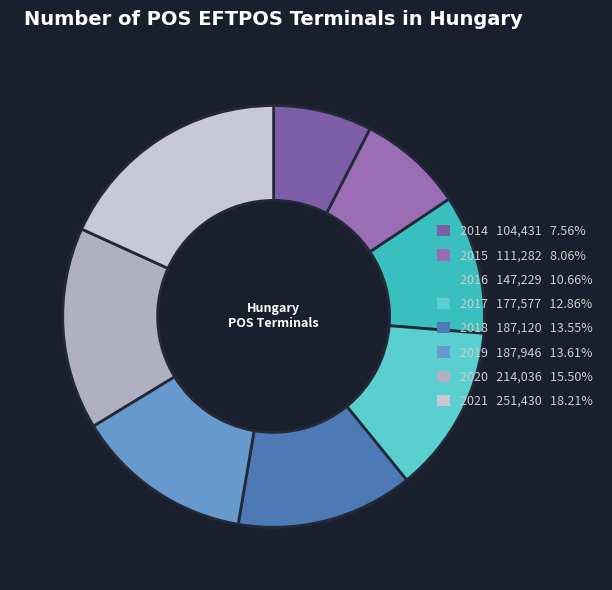

Count the number of slices in the pie.

8